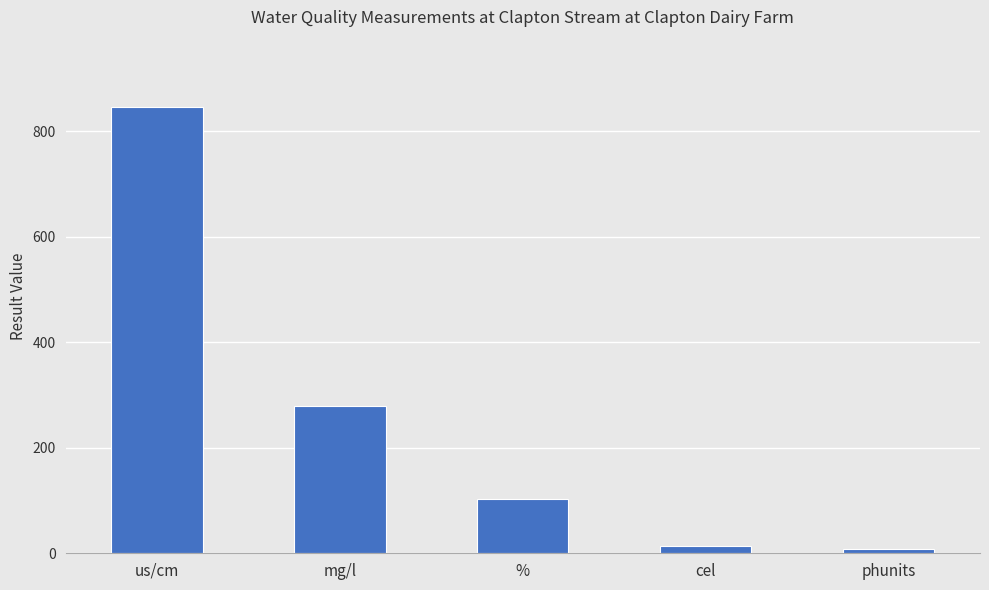

Which category has the highest value across all series?

us/cm